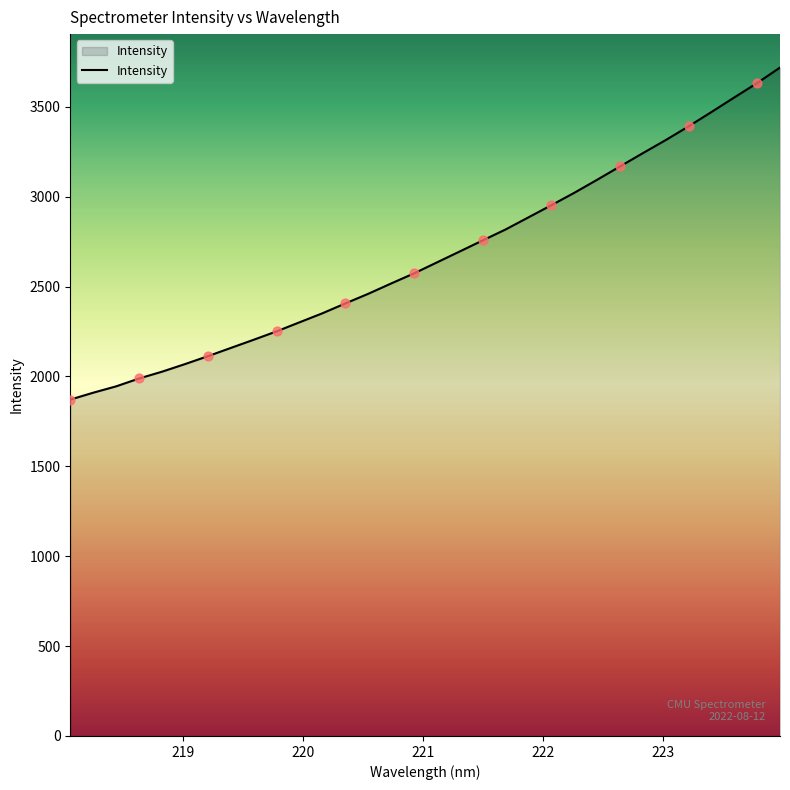

What is the minimum value shown in the chart?

1871.0